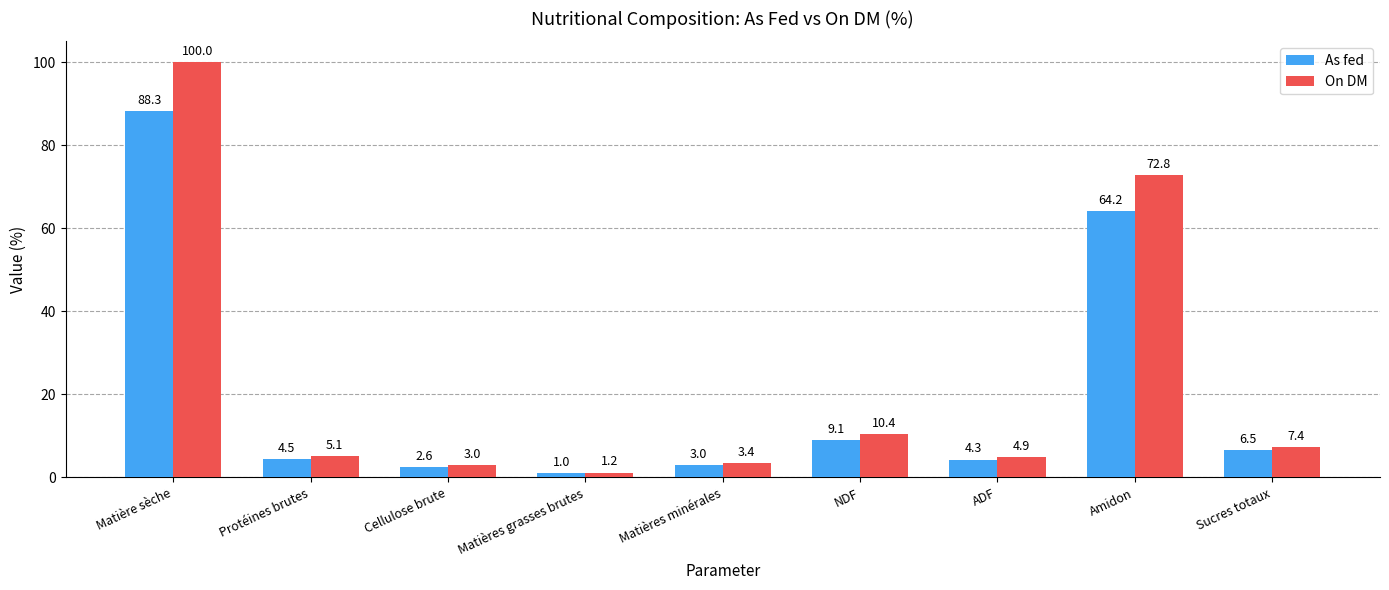

What is the sum of the As fed values at Matière sèche and Cellulose brute?

90.9